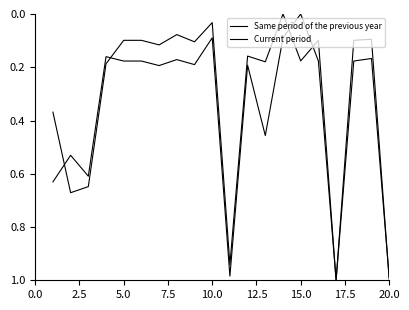

How many lines are shown in the chart?

2